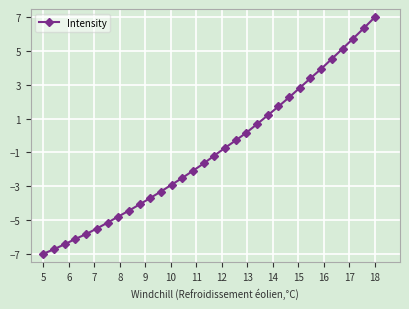

What is the sum of all values?

-29.4